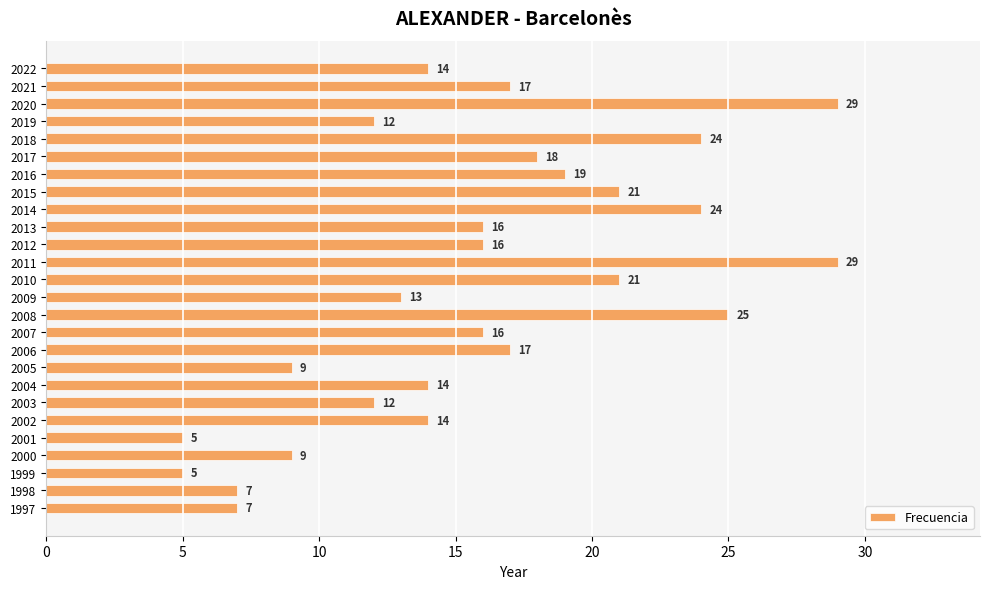

What value does the data have at 2010?

21